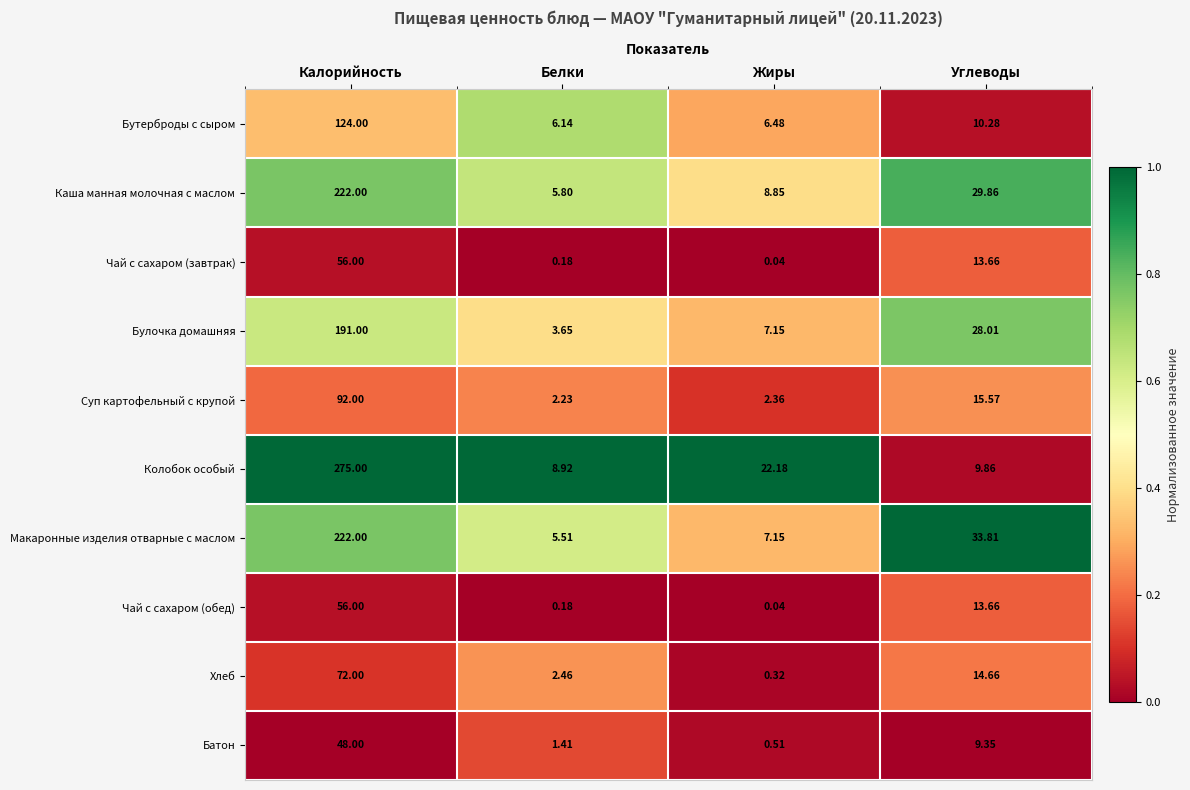

What is the total value across all series at Жиры?

55.1